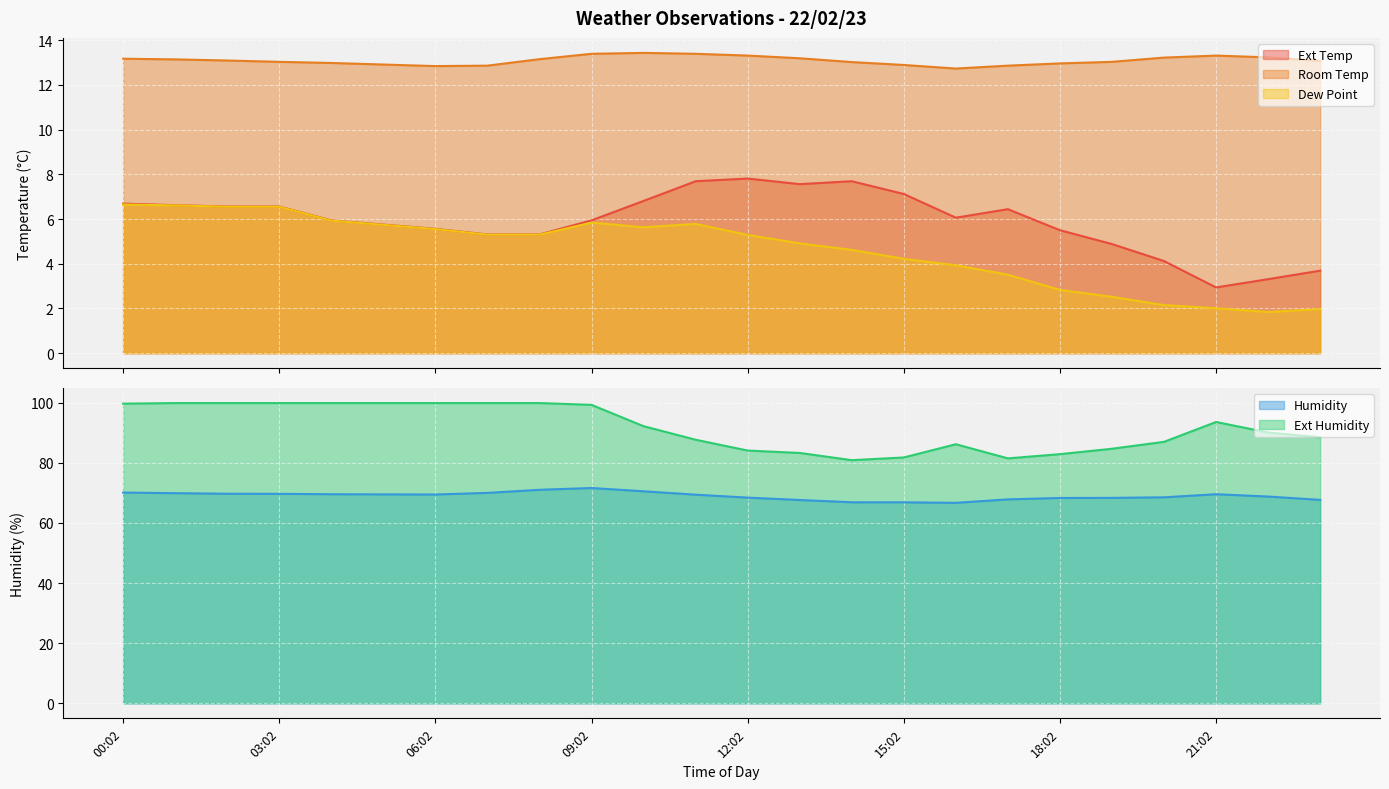

In Ext Temp, how many points are lower than both neighbors (excluding endpoints)?

3